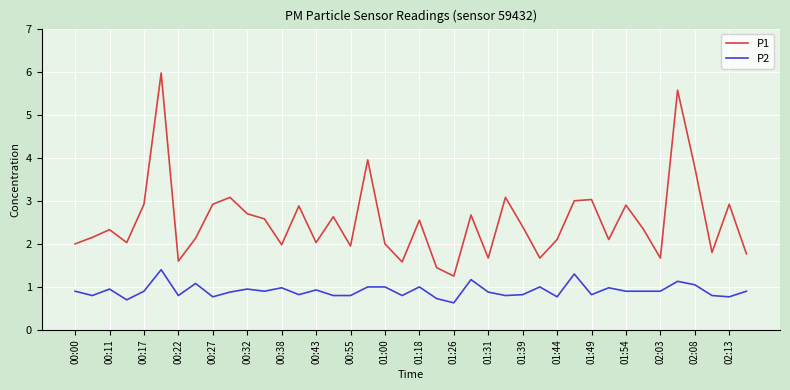

True or false: P2 and P1 cross at least once.

False